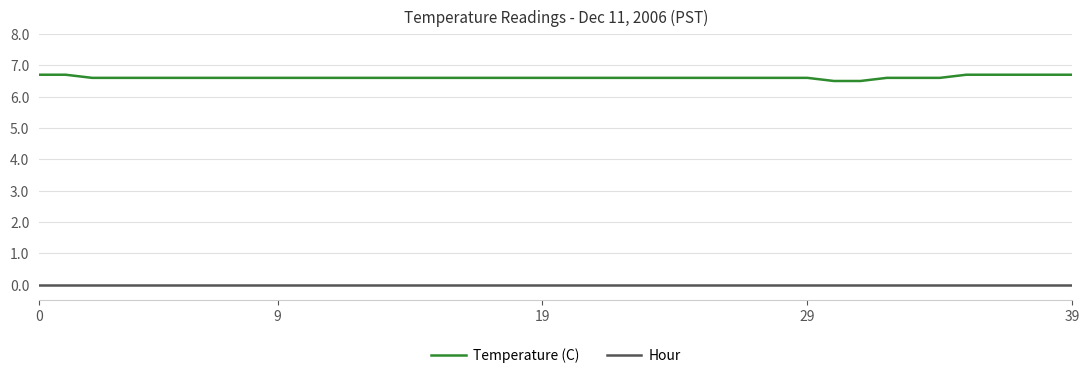

What is the highest value of the Temperature (C) series?

6.7